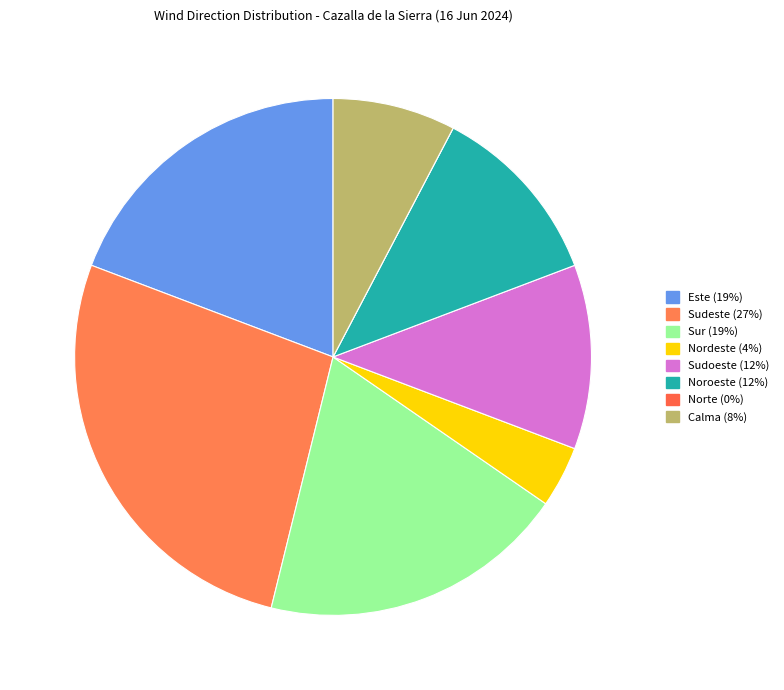

The Sudoeste slice represents 12% of the pie. True or false?

True